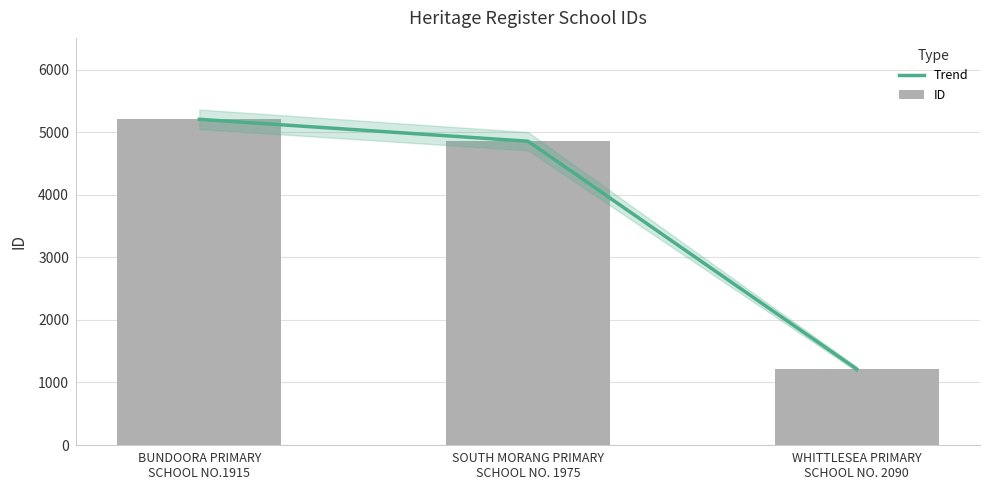

What are all the series names shown in the legend?

Trend, ID